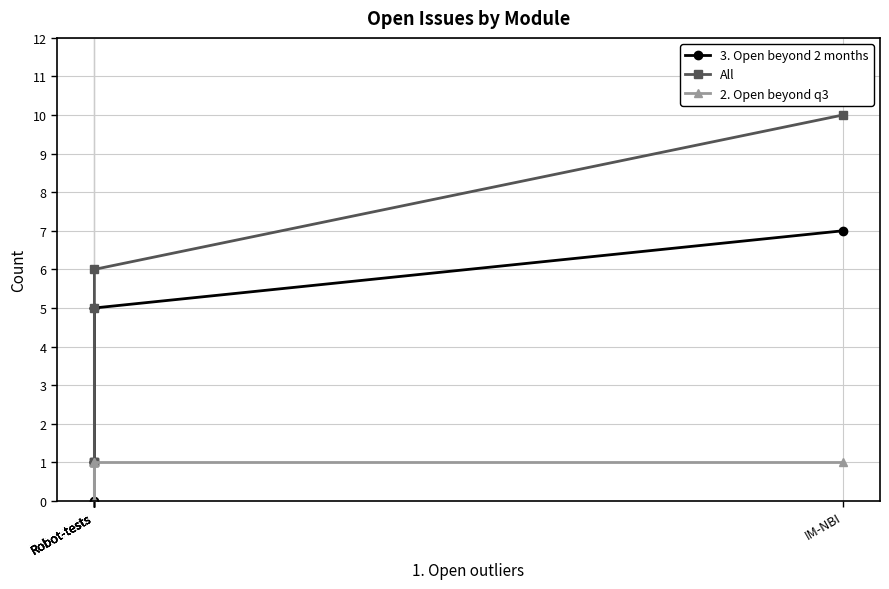

What are all the series names shown in the legend?

3. Open beyond 2 months, All, 2. Open beyond q3